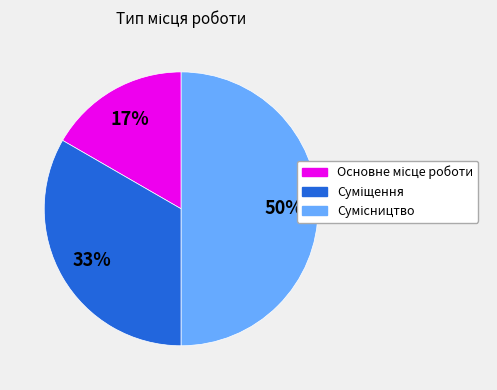

To the nearest percent, what is the average slice percentage?

33%